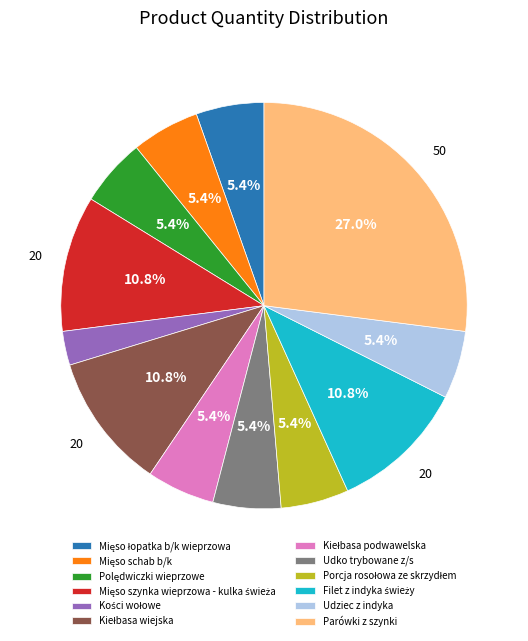

Is there a majority slice in this chart?

No